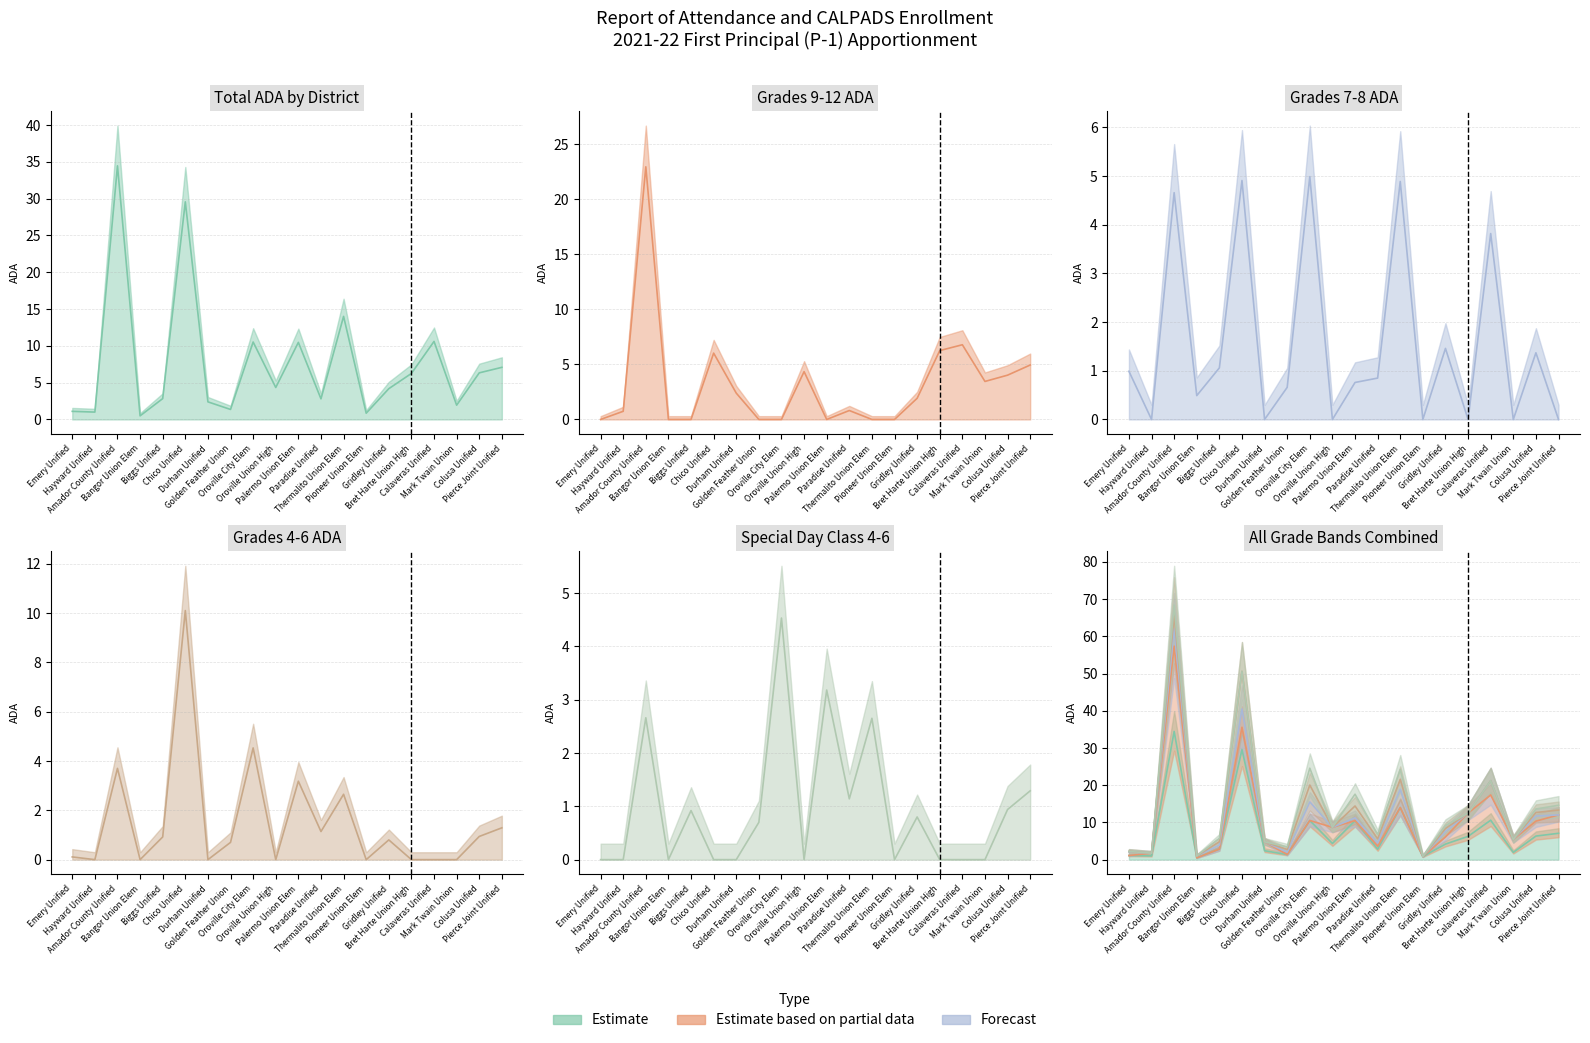

Is the value of Total ADA Grades 7-8 at Paradise Unified greater than the value of Total ADA Grades 4-6 at Pierce Joint Unified?

No